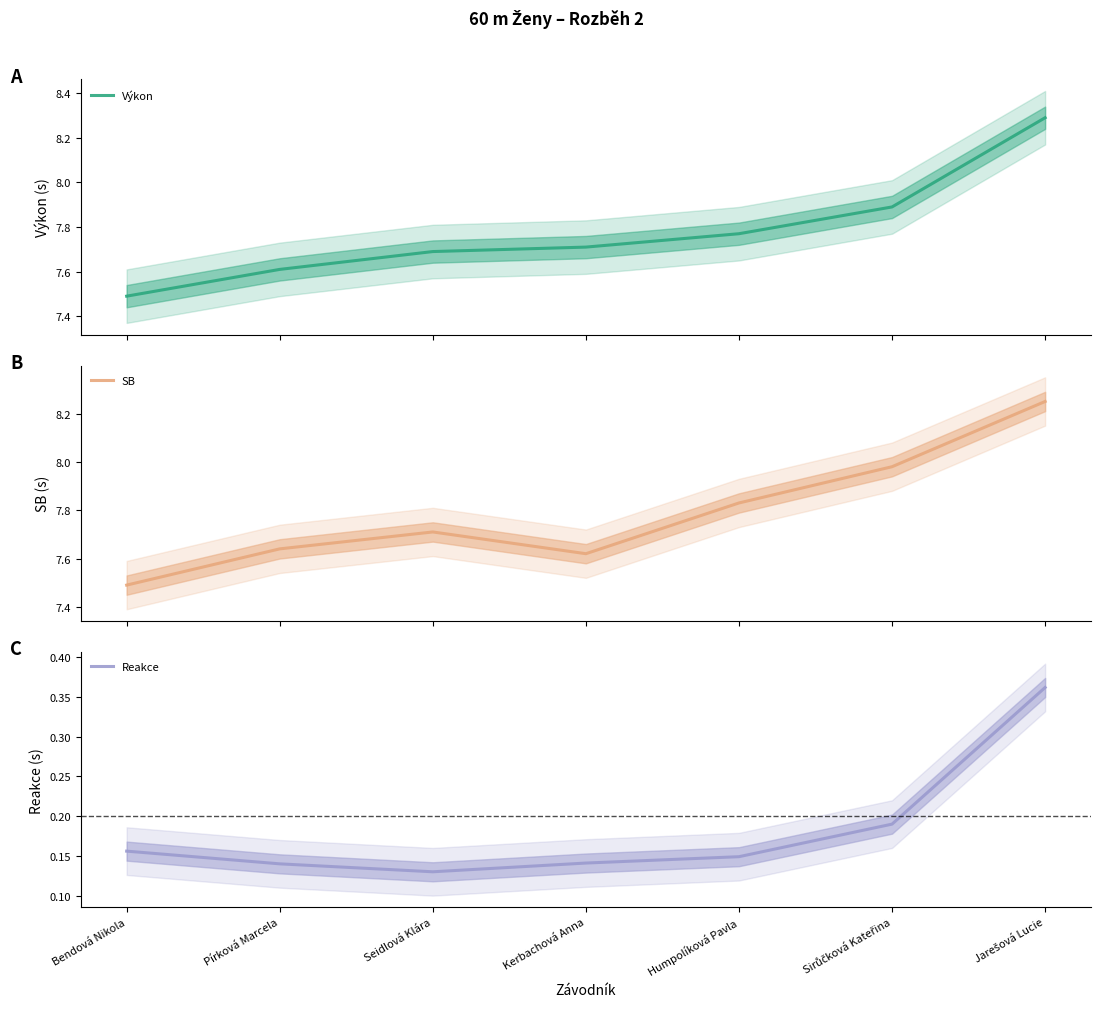

Reading right to left, extract all data points from this chart.

Výkon: Jarešová Lucie=8.3	Sirůčková Kateřina=7.9	Humpolíková Pavla=7.8	Kerbachová Anna=7.7	Seidlová Klára=7.7	Pírková Marcela=7.6	Bendová Nikola=7.5
SB: Jarešová Lucie=8.2	Sirůčková Kateřina=8.0	Humpolíková Pavla=7.8	Kerbachová Anna=7.6	Seidlová Klára=7.7	Pírková Marcela=7.6	Bendová Nikola=7.5
Reakce: Jarešová Lucie=0.4	Sirůčková Kateřina=0.2	Humpolíková Pavla=0.1	Kerbachová Anna=0.1	Seidlová Klára=0.1	Pírková Marcela=0.1	Bendová Nikola=0.2